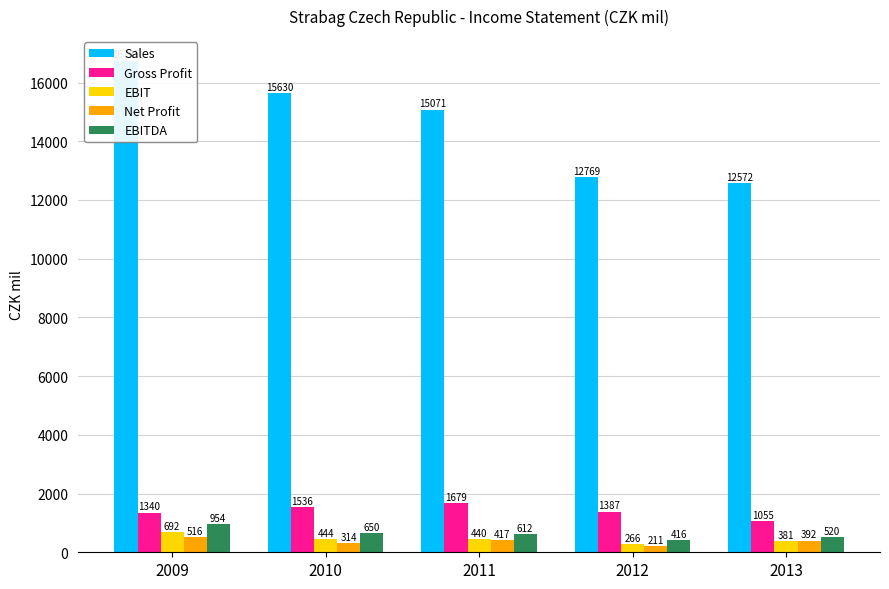

Which has a higher value, 2009 or 2011?

2009